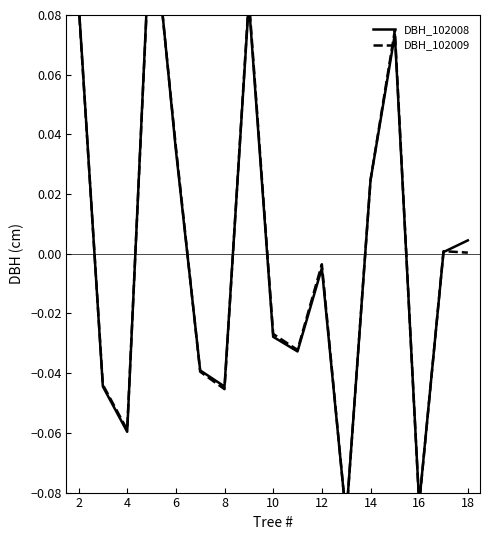

Between 16 and 14, which is larger?

14